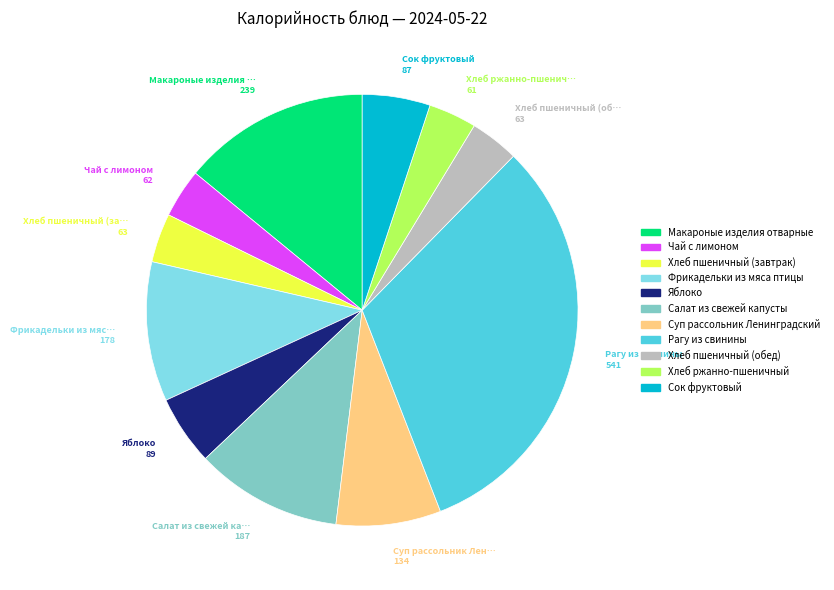

Combined, do Салат из свежей капусты and Рагу из свинины account for over 50%?

No